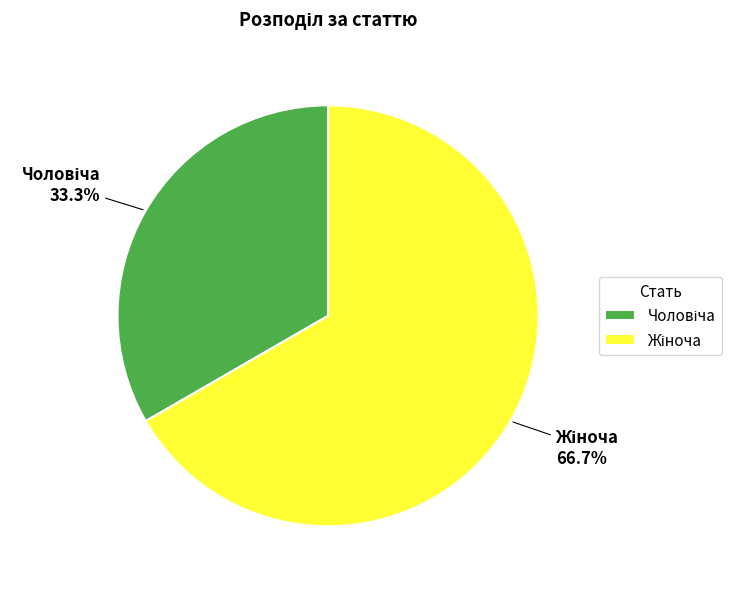

Is there any slice that represents more than half of the pie?

Yes